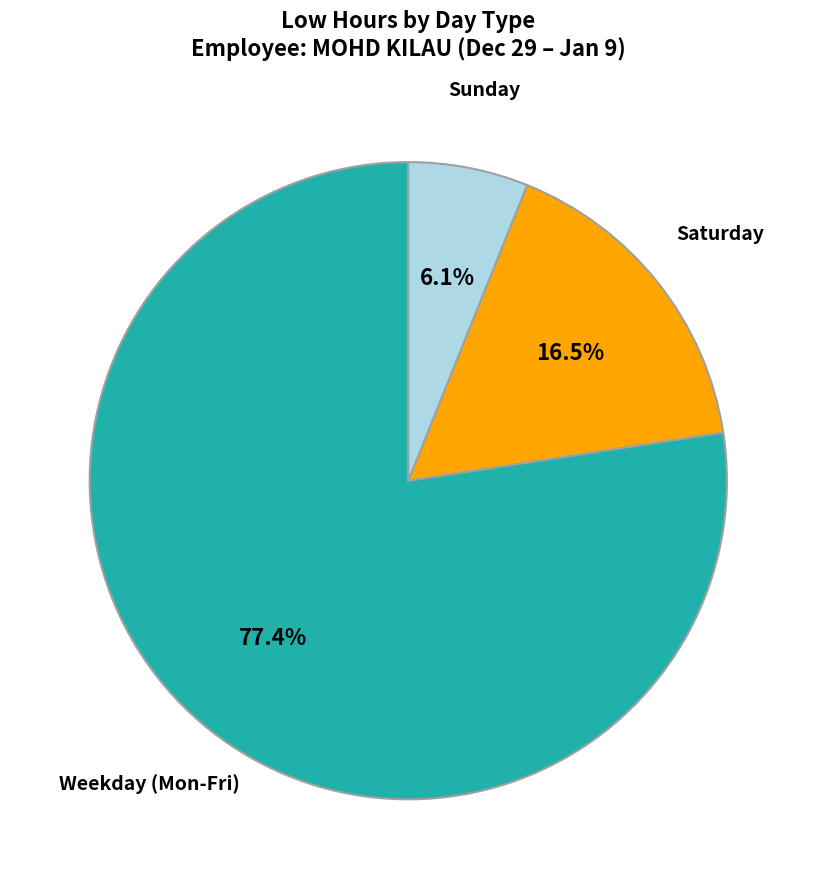

What percentage is NOT represented by Saturday?

83.5%